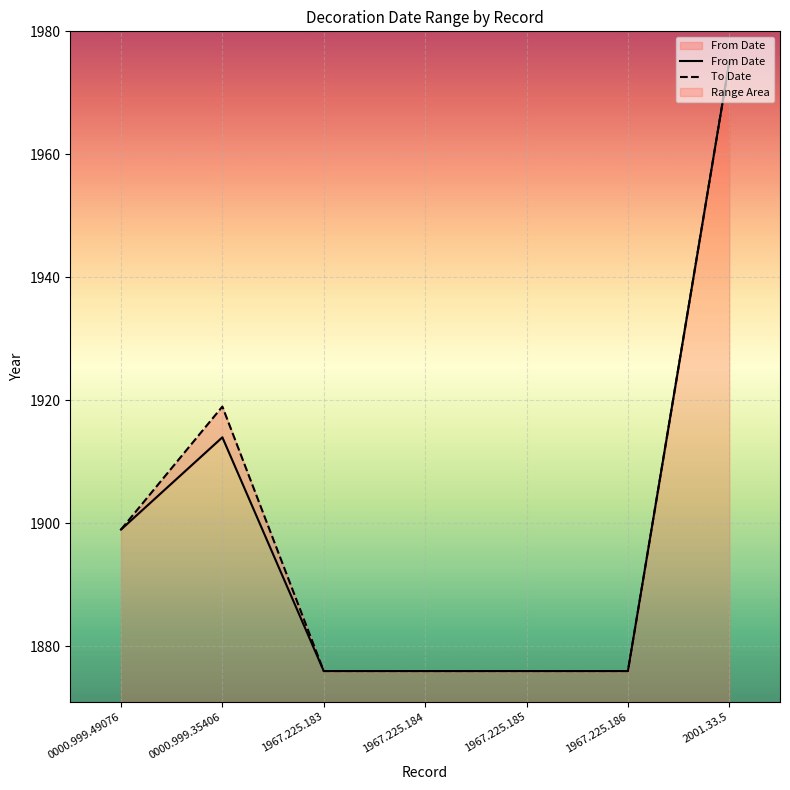

Reading left to right, transcribe all the data shown in this chart.

From Date: 1899	1914	1876	1876	1876	1876	1975
To Date: 1899	1919	1876	1876	1876	1876	1975